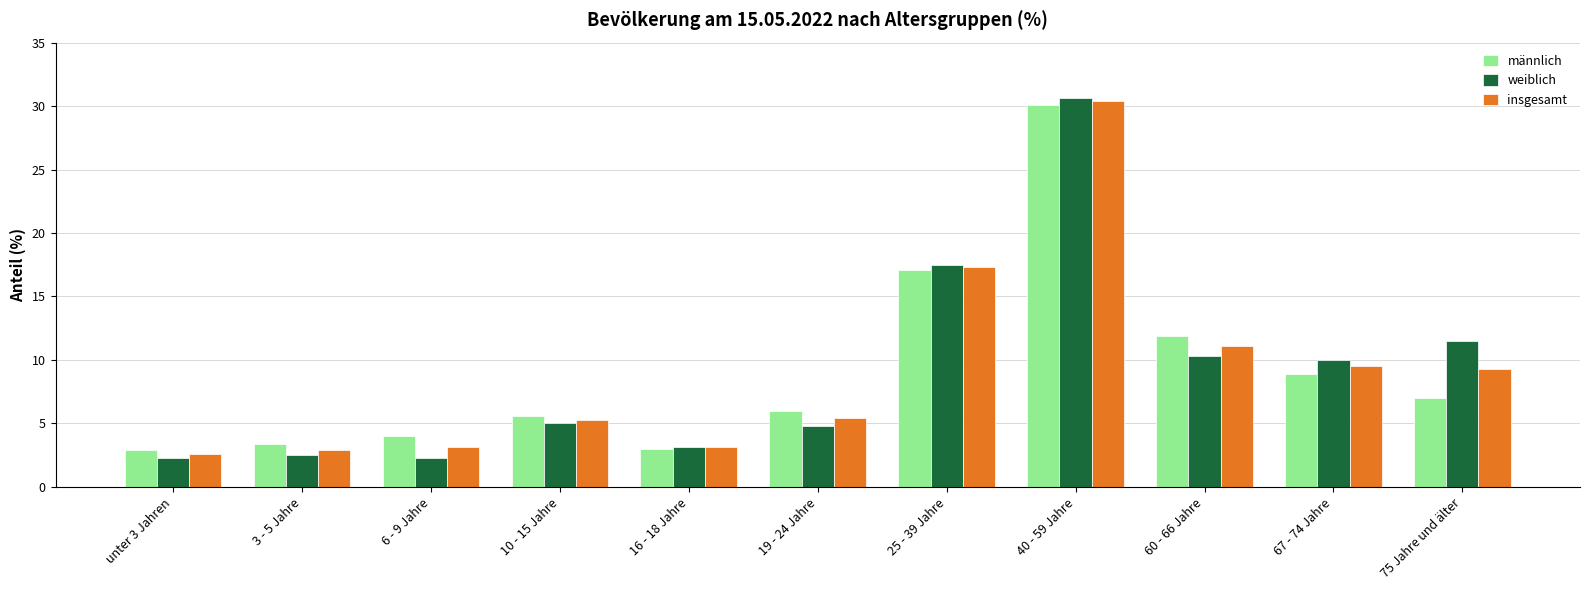

Which series changed the most between 10 - 15 Jahre and 40 - 59 Jahre?

weiblich